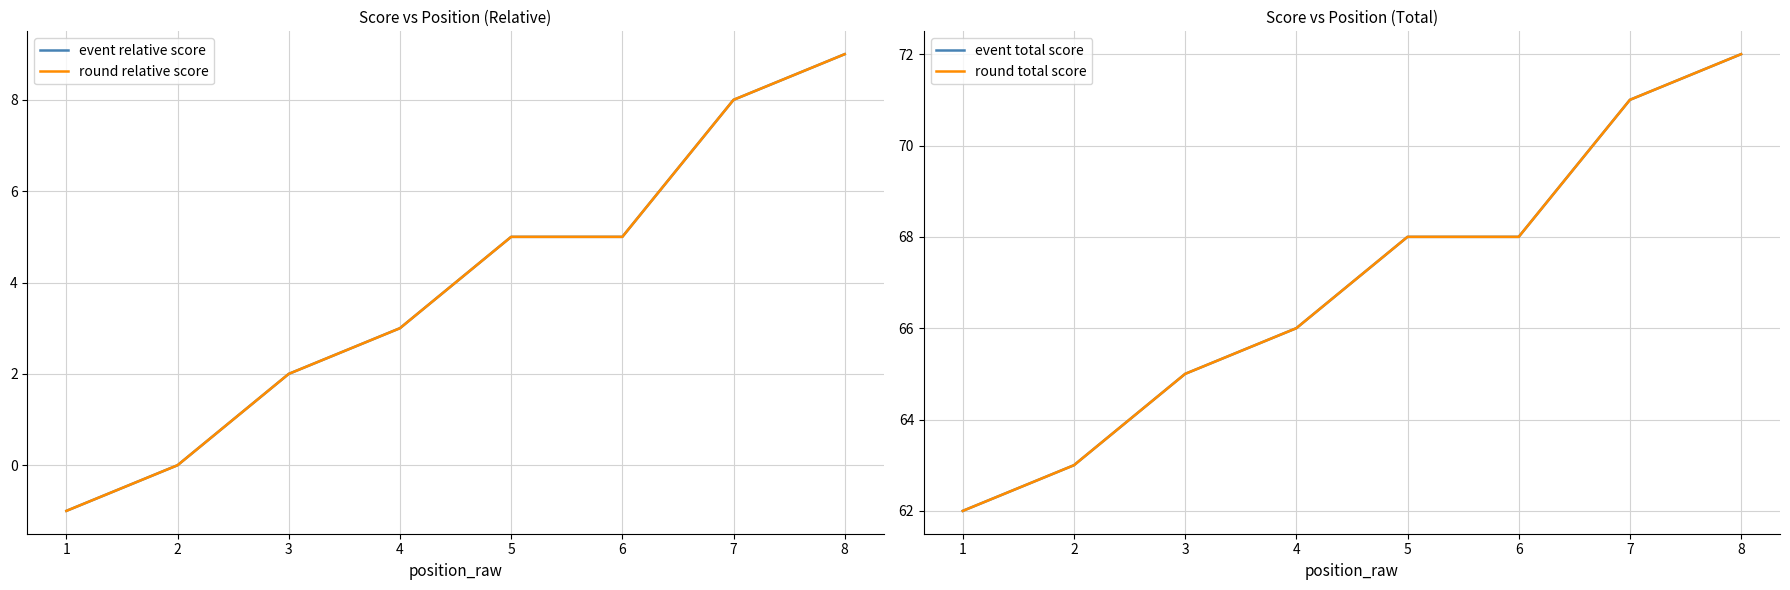

Between 4 and 3, which is larger?

4